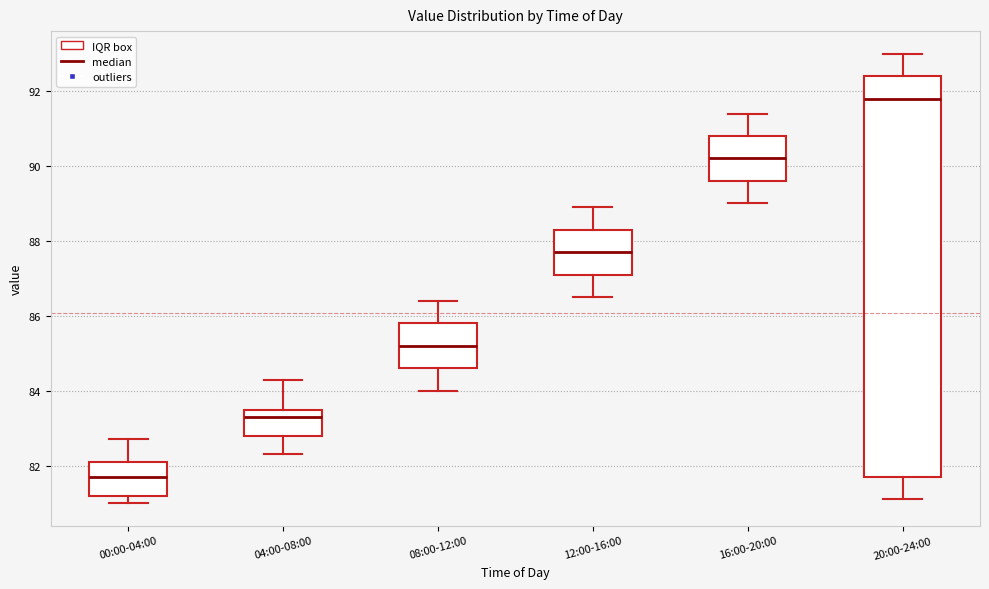

Where does the lower whisker of the box for 04:00-08:00 end on the y-axis? The values are not printed on the chart, so give them approximately, as read against the axis.

82.4